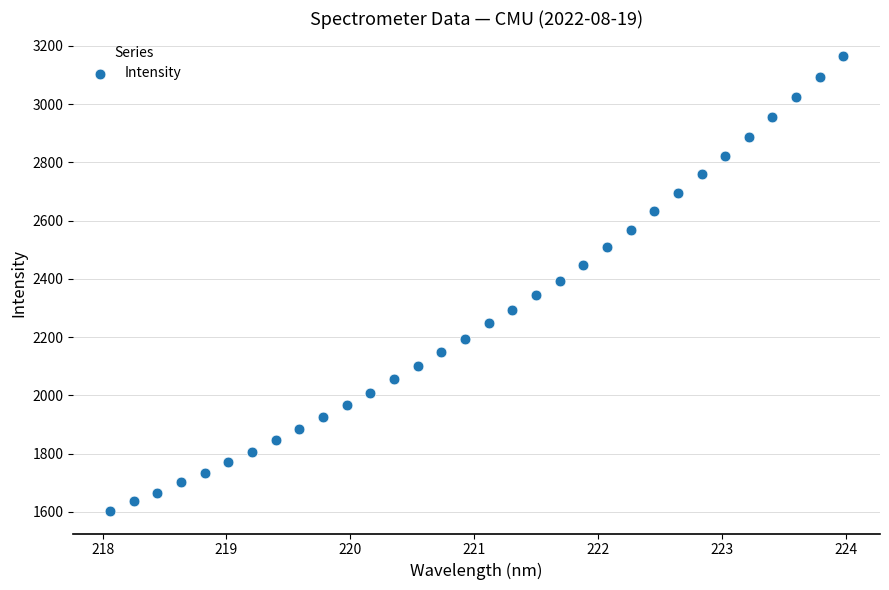

What is the range of X values (max minus min)?

5.9